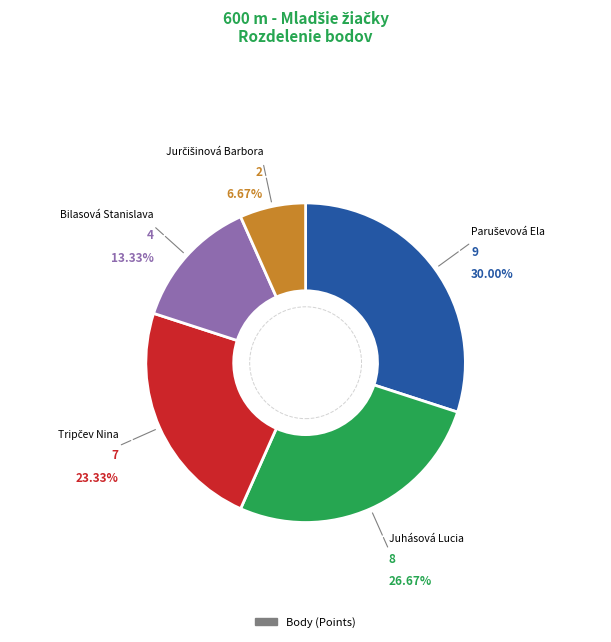

Is there a majority slice in this chart?

No